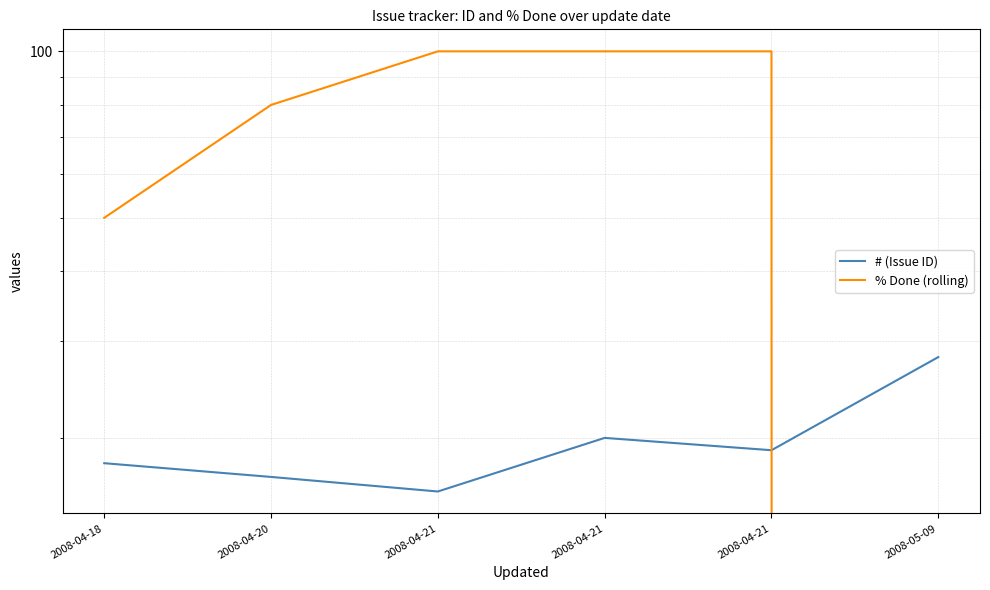

Which series has the widest spread of values?

% Done (rolling)